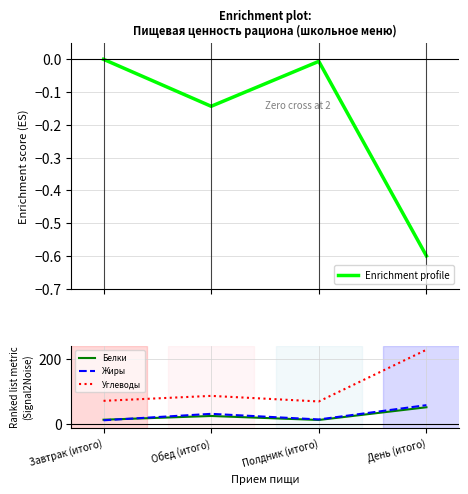

In Углеводы, how many points are higher than both neighbors (excluding endpoints)?

1